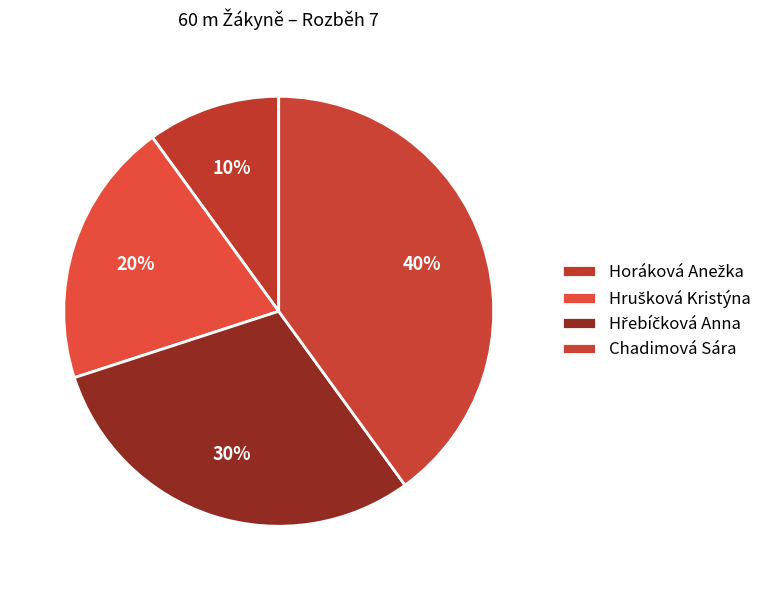

To the nearest percent, what is the combined percentage of Horáková Anežka and Hrušková Kristýna?

30%